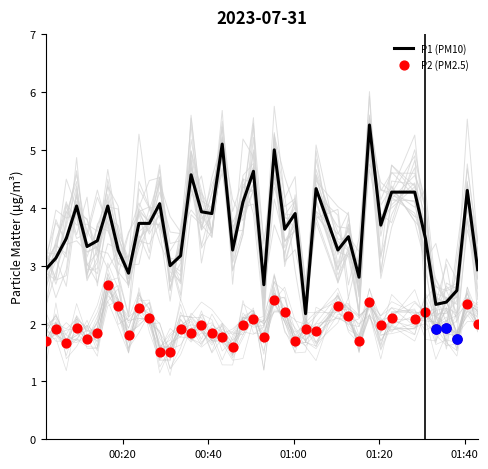

Which series reaches the minimum Y coordinate?

P2 (PM2.5)